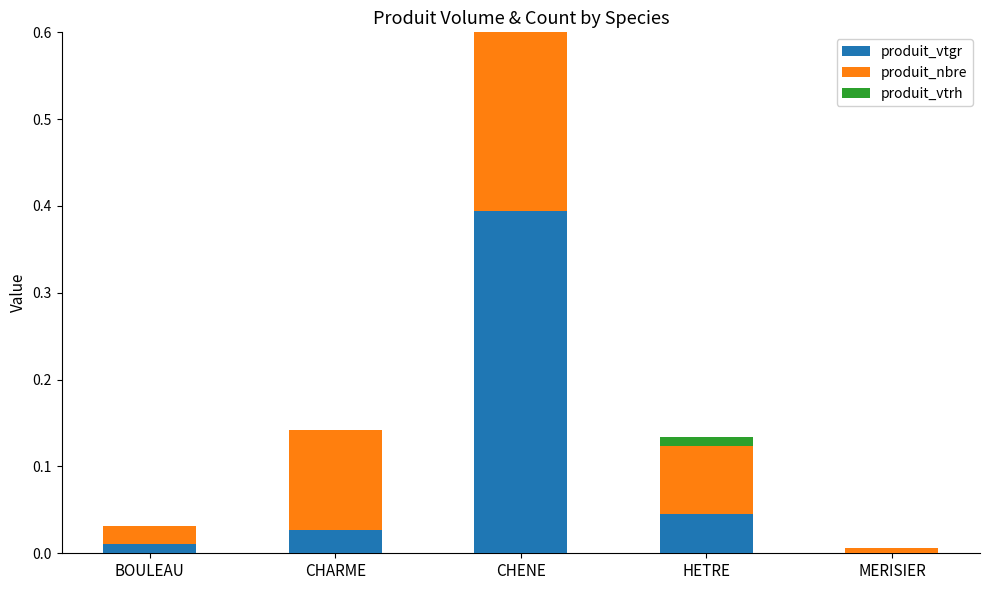

What is the difference between the maximum and second lowest values in the produit_nbre series?

0.4